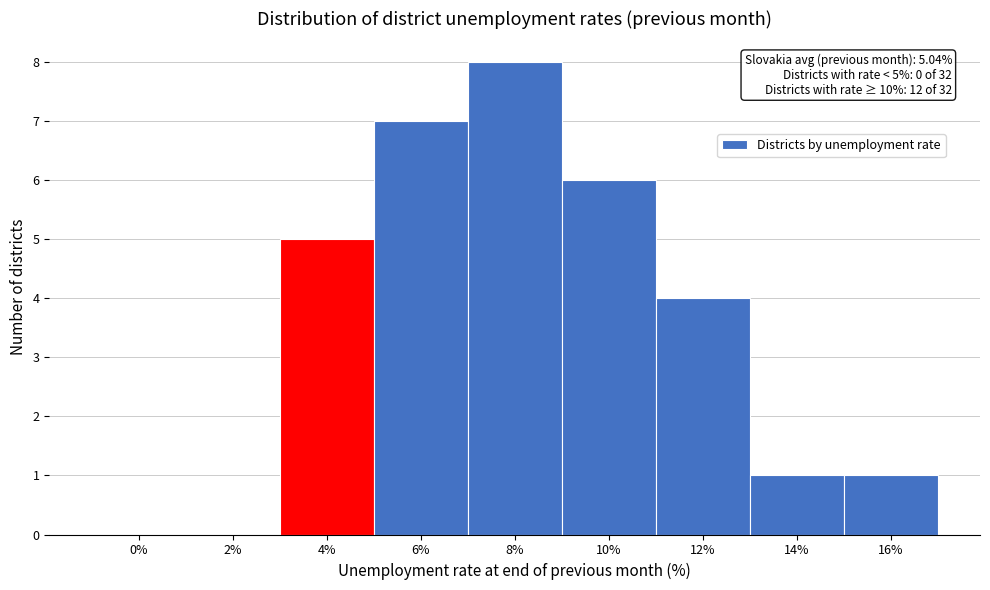

Reading right to left, what are all the values shown in this chart?

16%=1	14%=1	12%=4	10%=6	8%=8	6%=7	4%=5	2%=0	0%=0